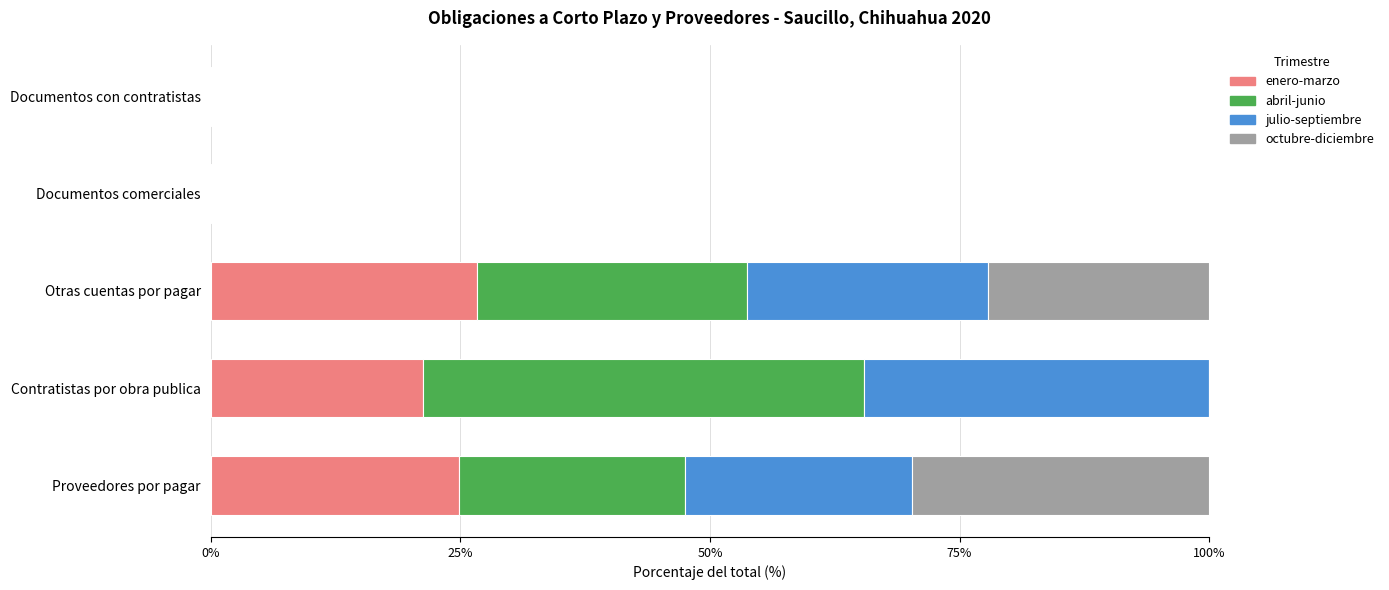

The enero-marzo series shows 6.5 at Otras cuentas por pagar. True or false?

False